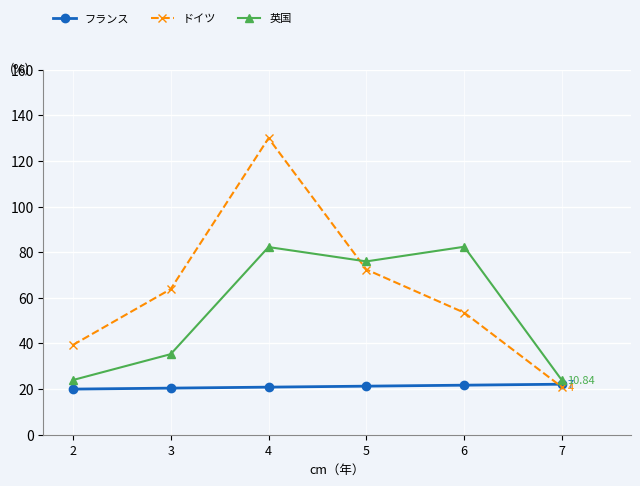

How many lines are shown in the chart?

3